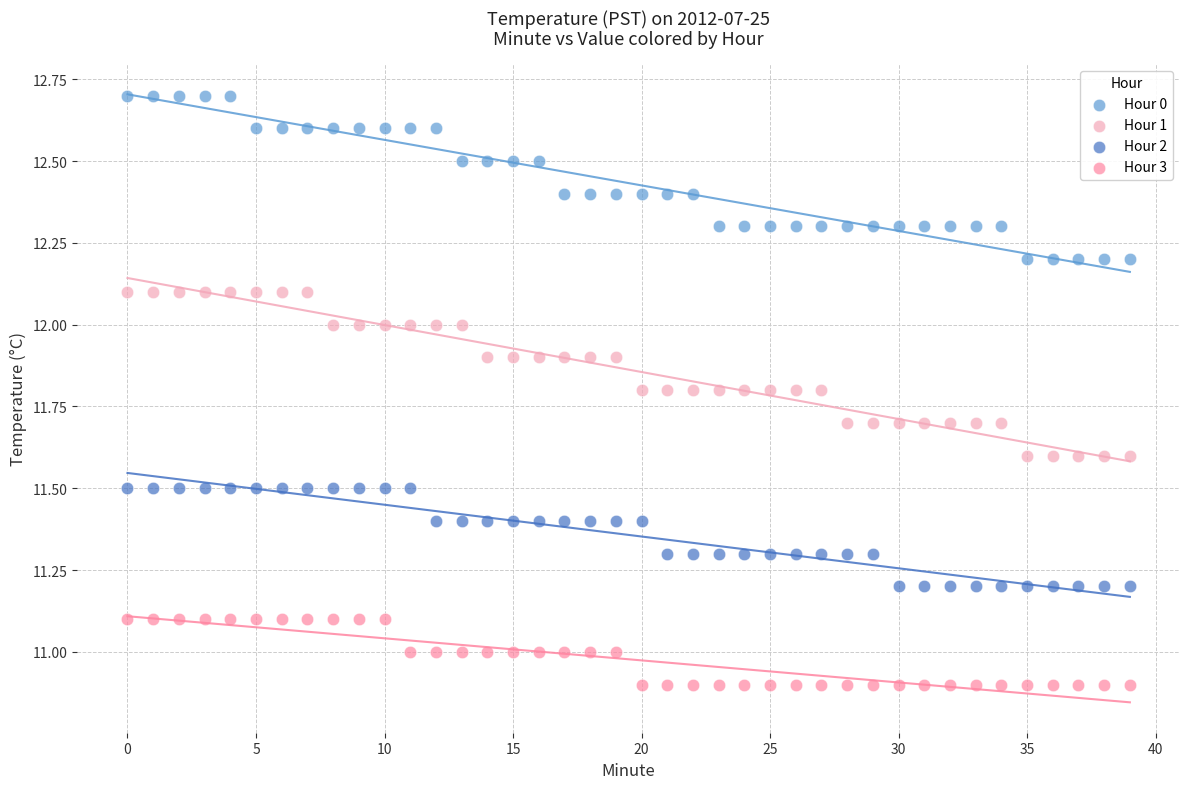

Which series contains the lowest Y value?

Hour 3